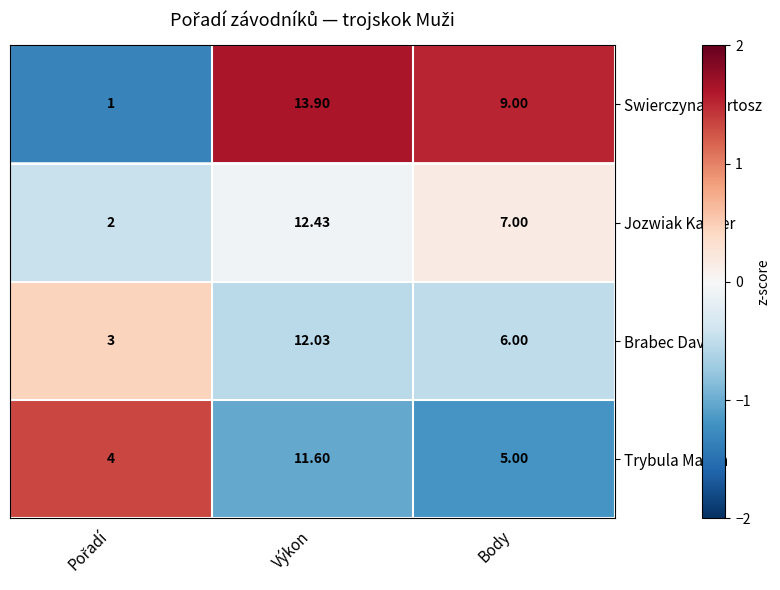

Where does the Trybula Martin series first go above 5?

Výkon